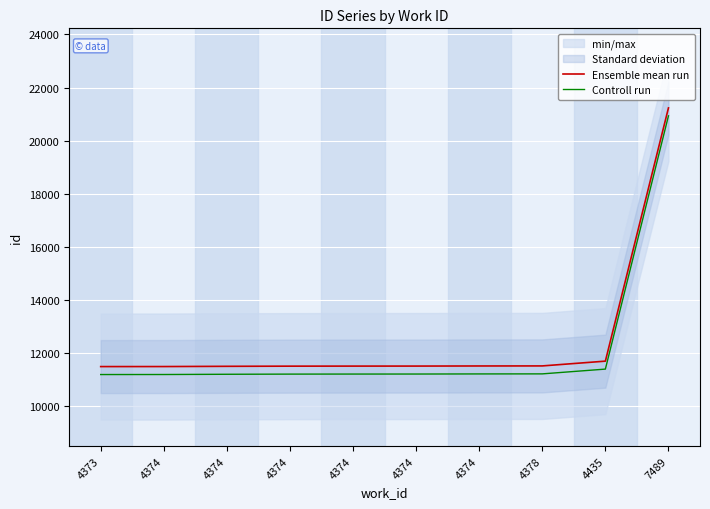

At 4374, list the series in order from largest to smallest.

Ensemble mean run, Controll run